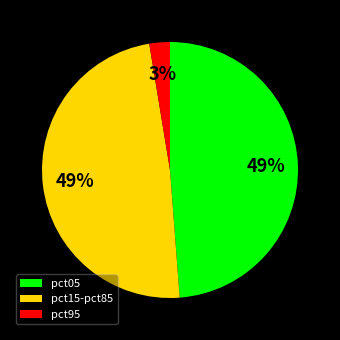

How many slices are in this pie chart?

3